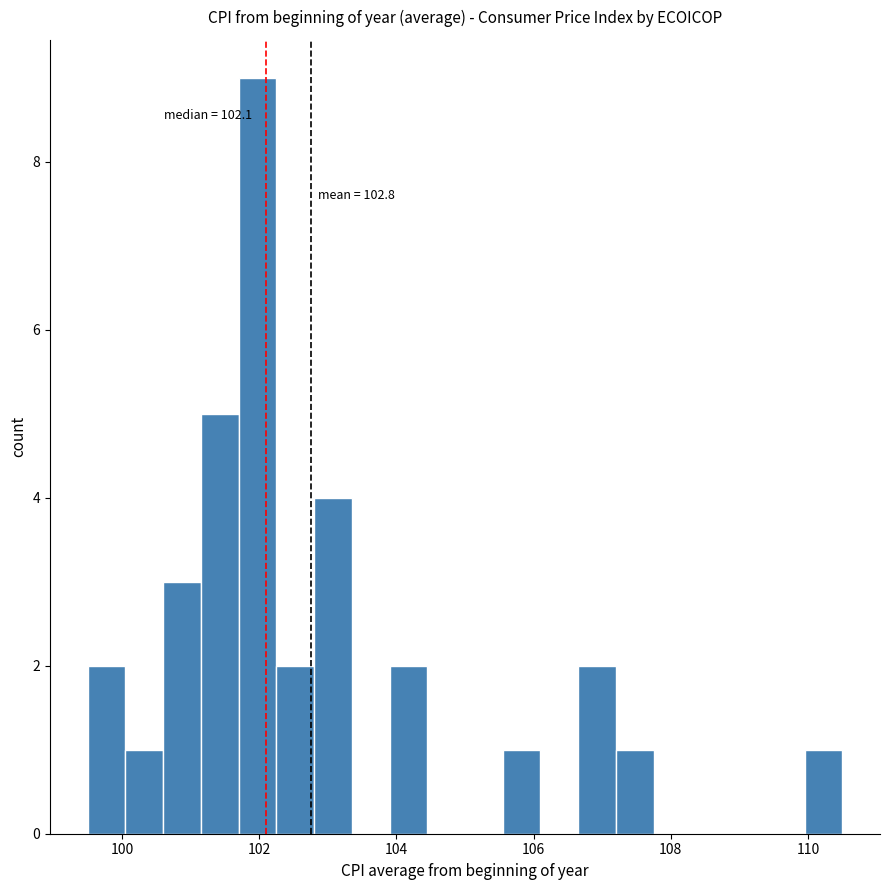

Read against the x-axis, roughly where is the centre of the tallest bar?

102.0